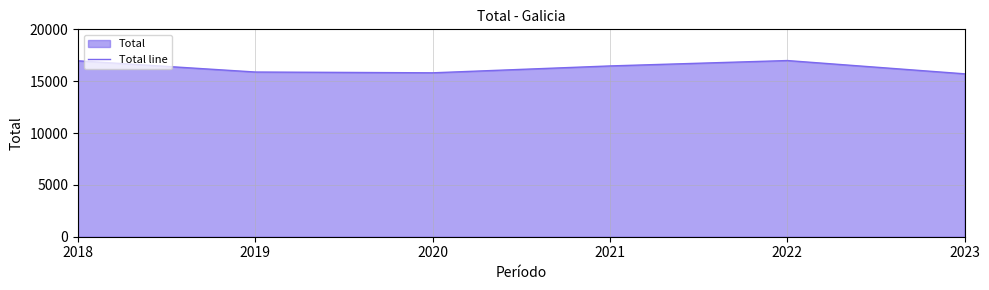

What is the difference between the values at 2020 and 2022?

1183